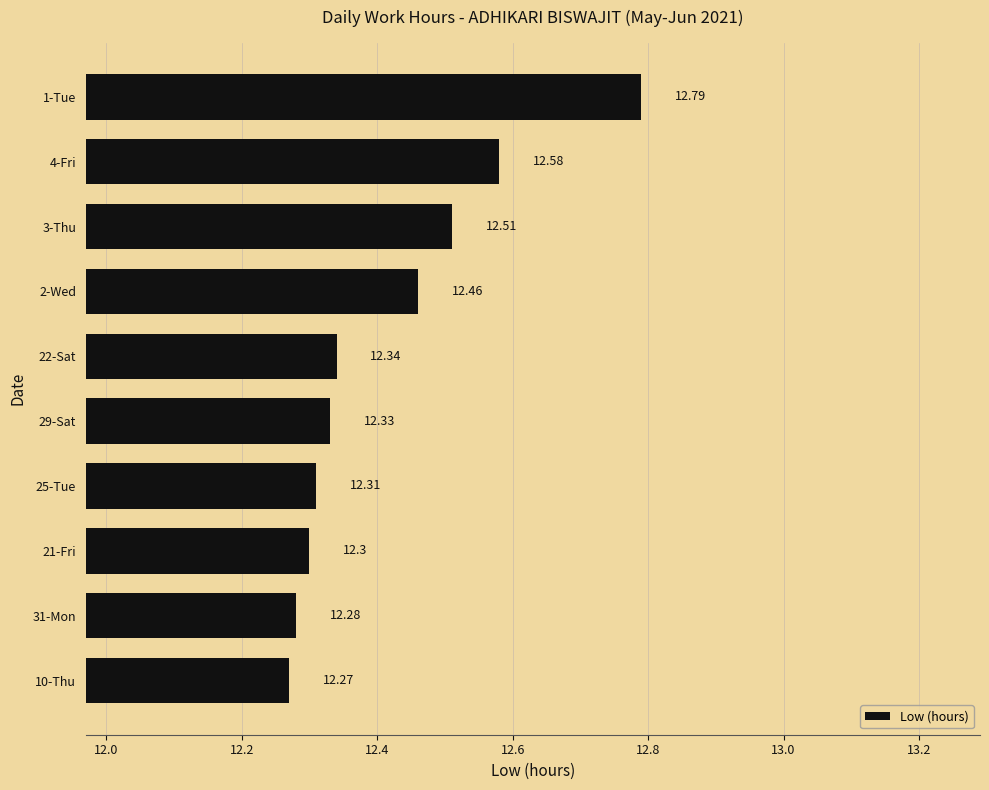

What is the sum of the values at 3-Thu and 29-Sat?

24.8